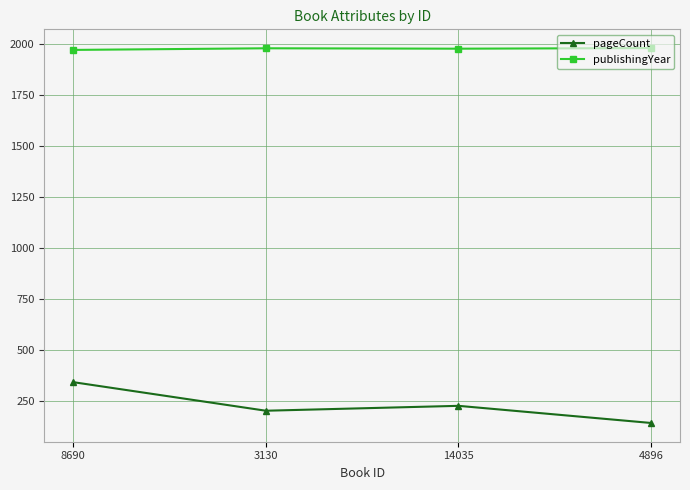

What is the value of the publishingYear point at the 2nd from the left?

1980